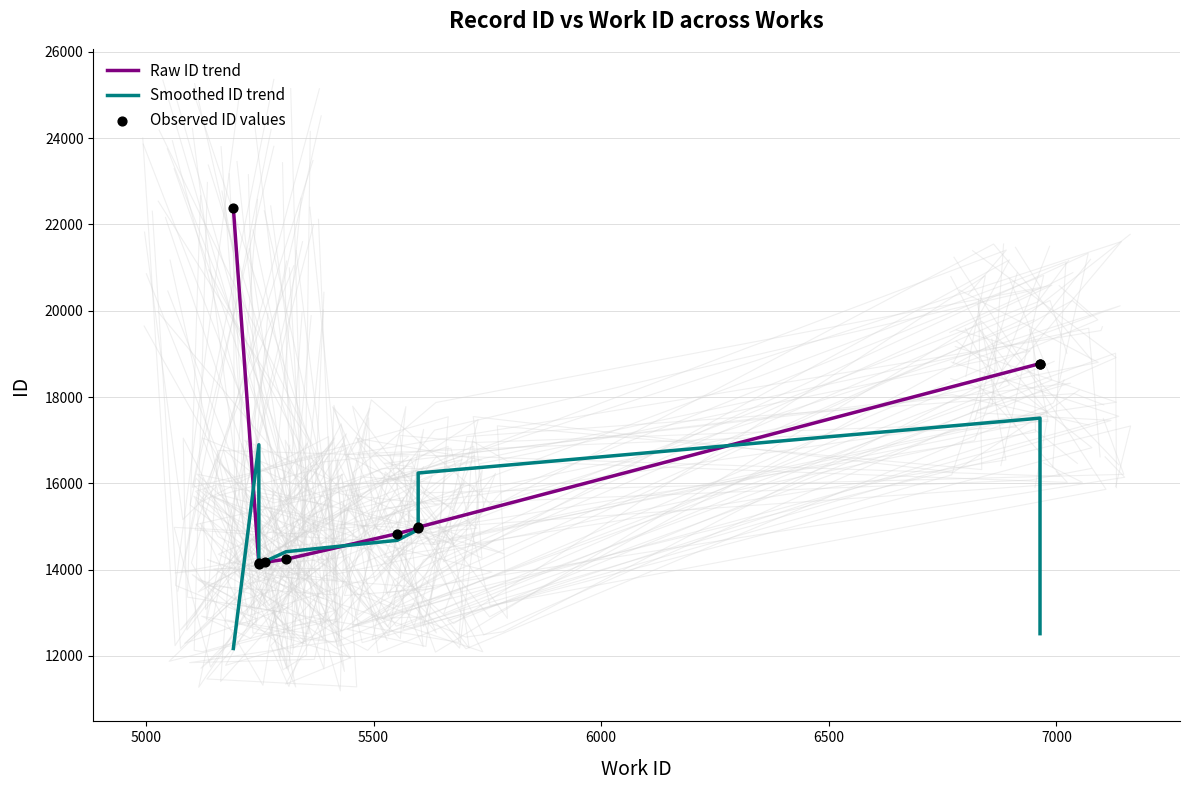

Is the value of Smoothed ID trend at 4500 greater than the value of Observed ID values at 7?

No